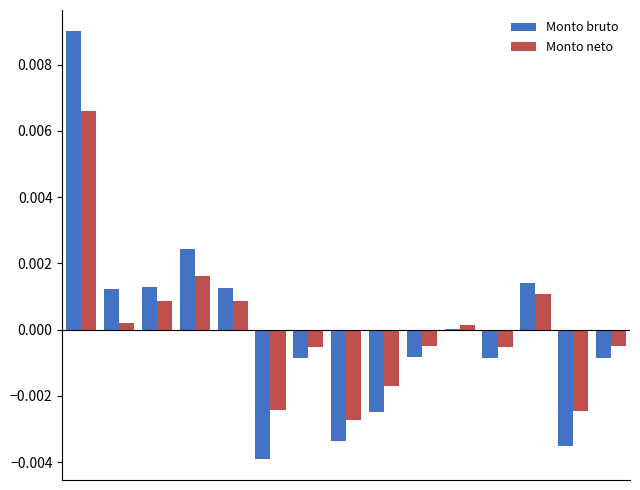

How many distinct data groups are displayed?

2